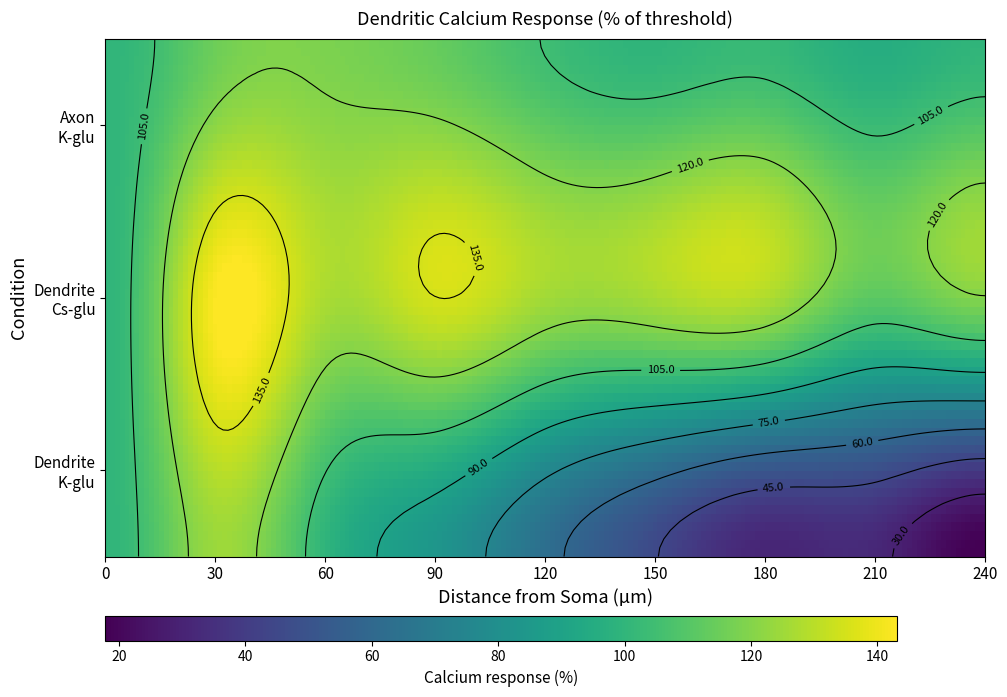

Rank the series at 240 from lowest to highest value.

Dendrite K-glu, Axon K-glu, Dendrite Cs-glu